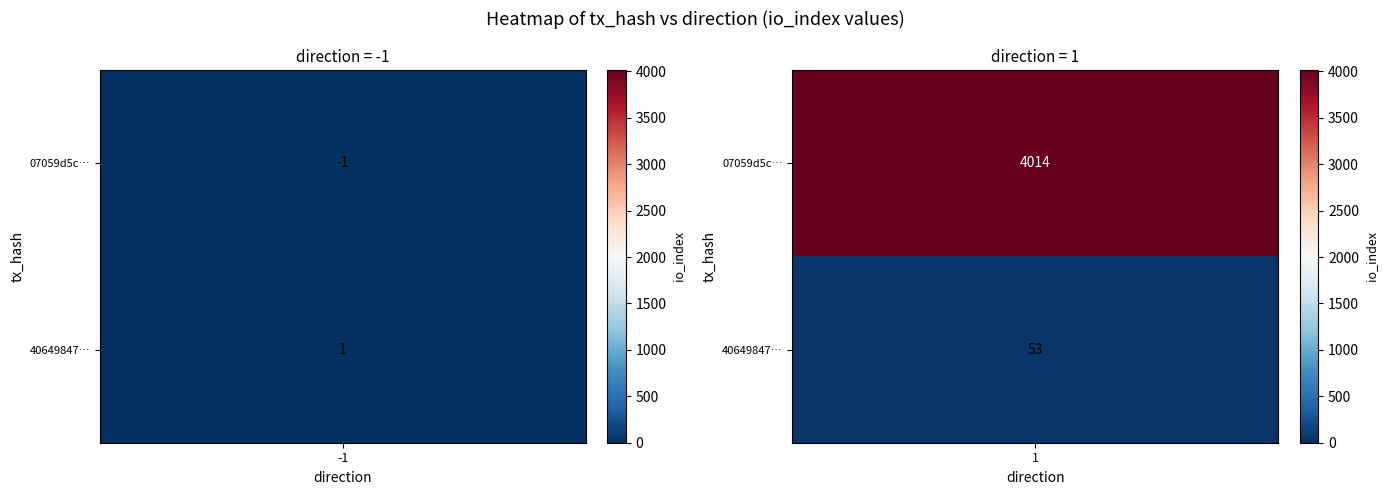

Between 0 and 1, which series saw the biggest shift?

07059d5cacedd720ebd5fa2da1fb5dad3397d8e